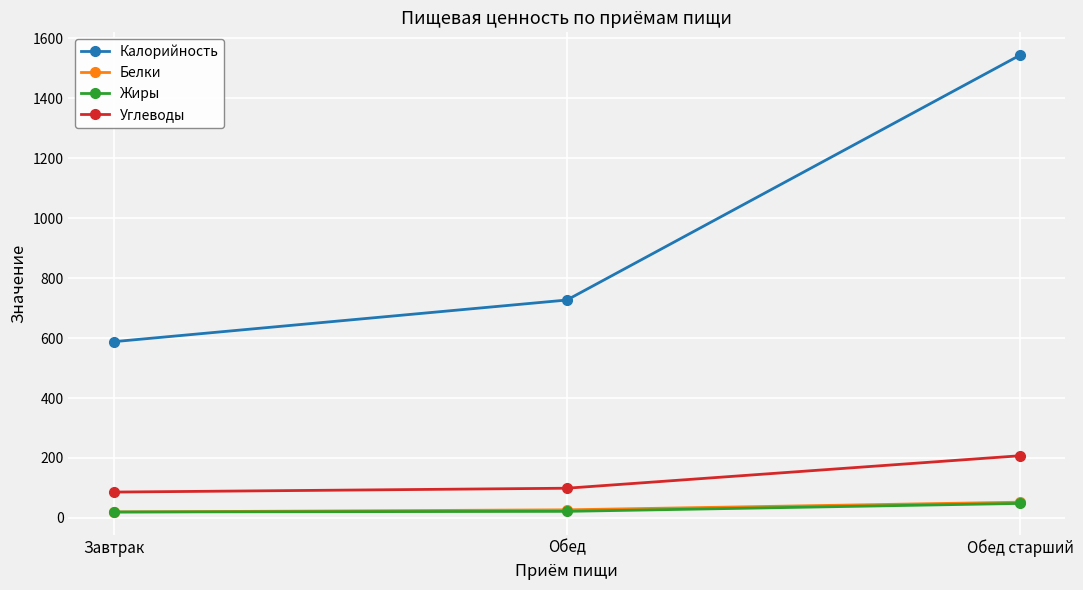

What is the total value across all series at Обед?

874.8